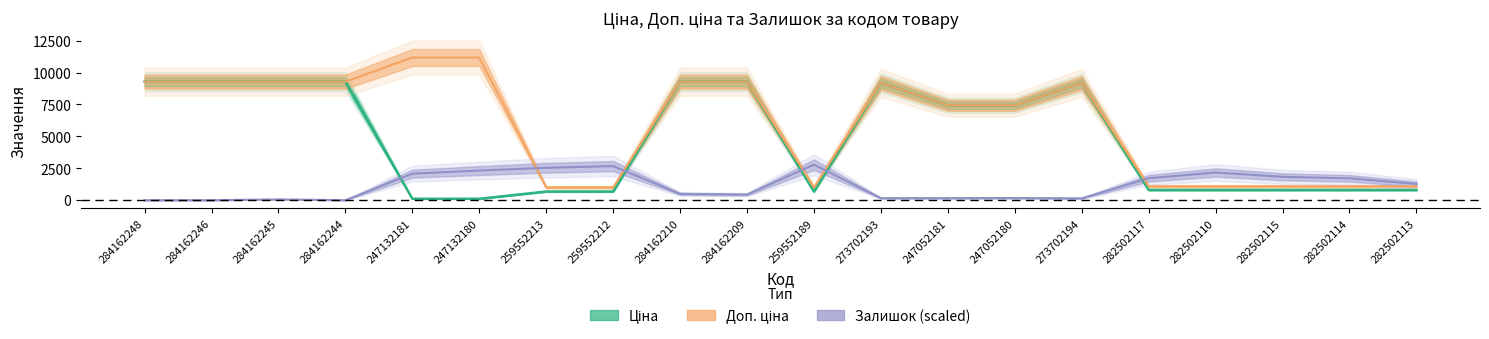

Reading right to left, transcribe all the data shown in this chart.

Ціна: 802.1	802.1	802.1	802.1	802.1	9196.3	7444.6	7444.6	9196.3	679.8	9290.5	9290.5	679.8	679.8	111.8	111.8	9290.5	9290.5	9290.5	9290.5
Доп. ціна: 1087.0	1087.0	1087.0	1087.0	1087.0	9196.3	7444.6	7444.6	9196.3	1004.1	9290.5	9290.5	1004.1	1004.1	11182.0	11182.0	9290.5	9290.5	9290.5	9290.5
Залишок (scaled): 1273.4	1713.9	1834.1	2170.4	1721.9	144.2	168.2	160.2	160.2	2787.1	440.5	496.6	2675.0	2538.9	2322.6	2082.3	0.0	64.1	0.0	0.0